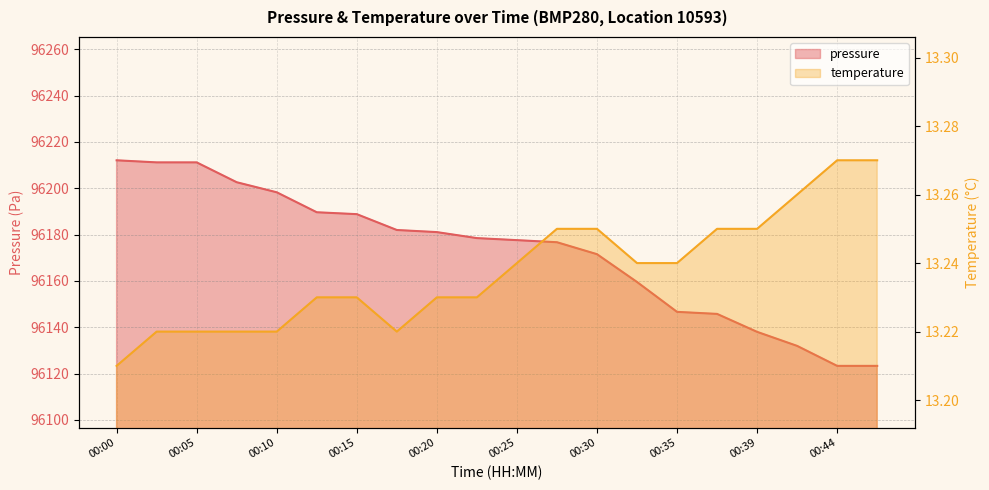

At which category does the chart reach its minimum across all series?

00:00